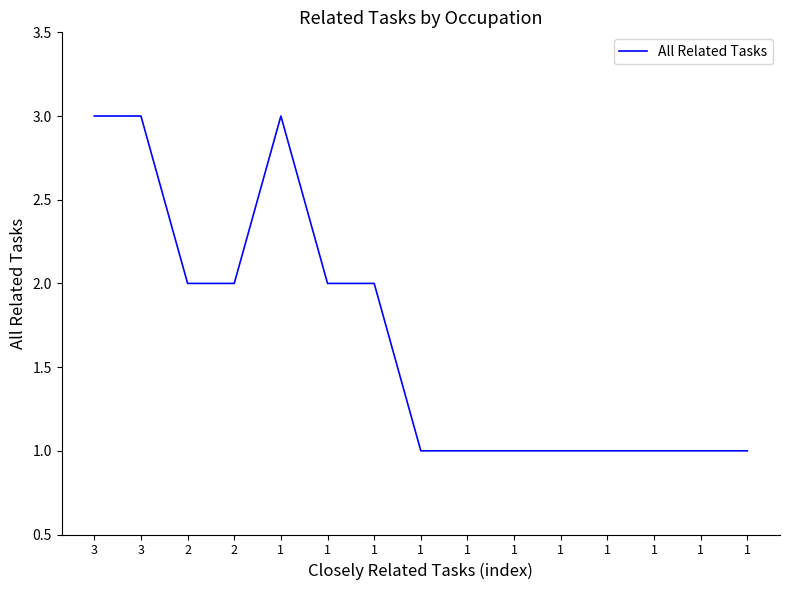

What is the average value?

2